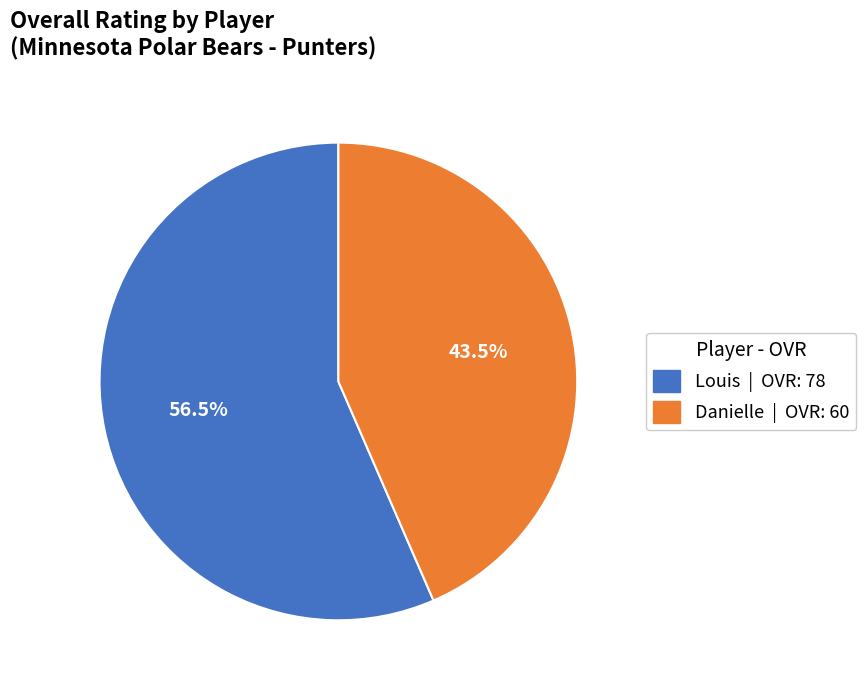

Which category accounts for the majority?

Louis